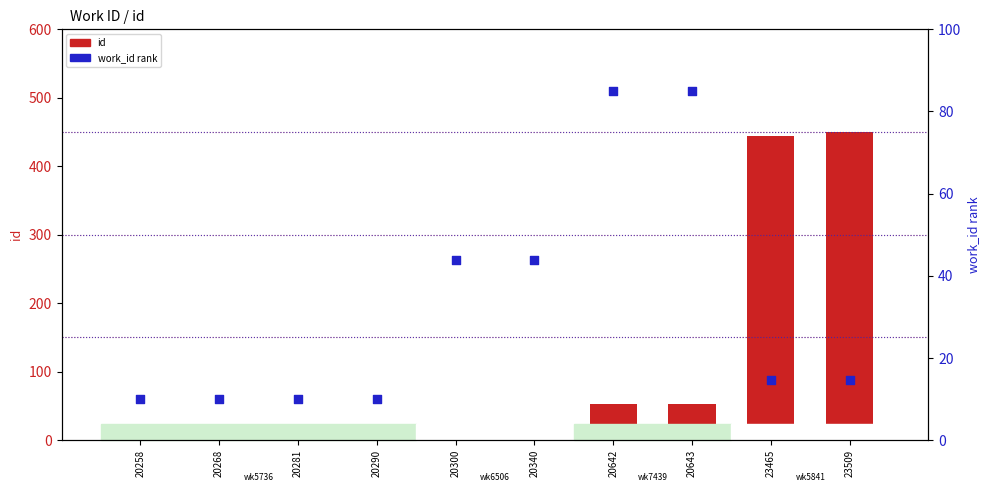

What is the total value across all series at 20290?

14.4